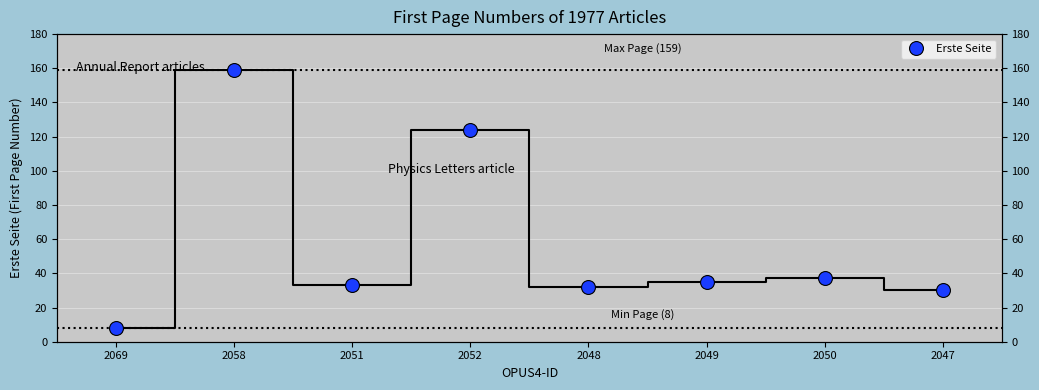

How many values are below 35?

4